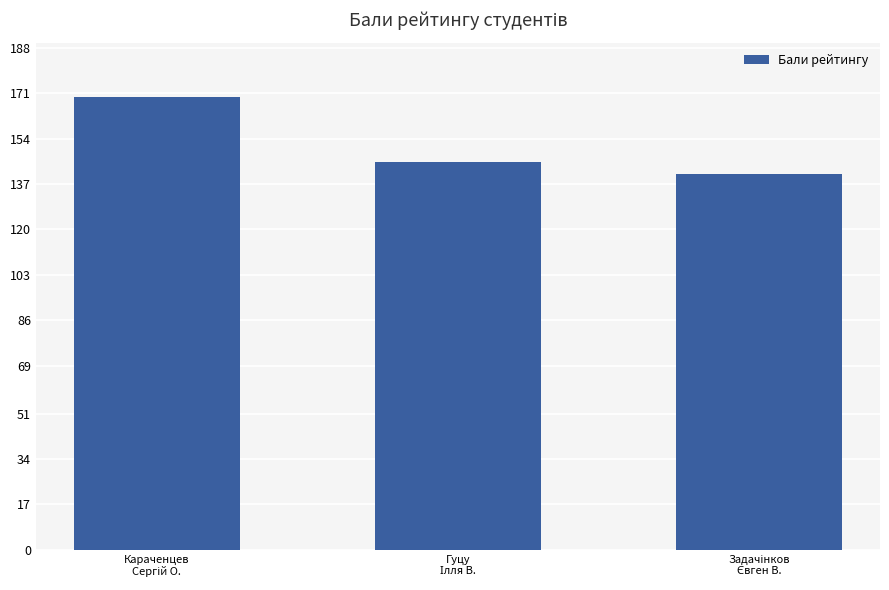

How many values are below 145?

1